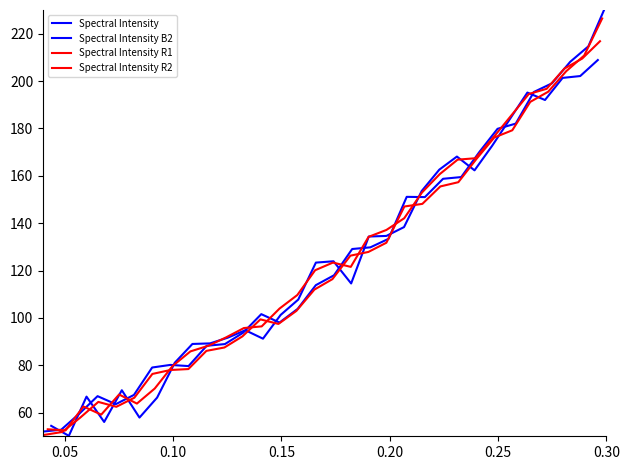

What is the value of the Spectral Intensity R2 point at the 9th from the left?

78.4